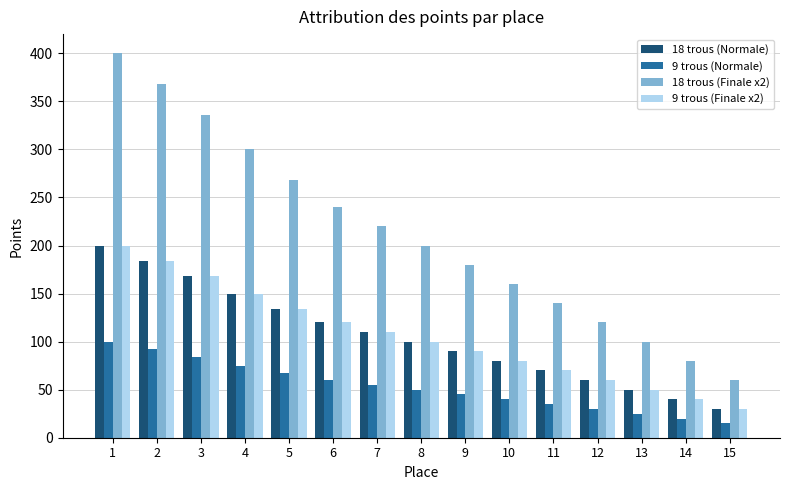

List the labels in order of 18 trous (Normale) value, smallest first.

15, 14, 13, 12, 11, 10, 9, 8, 7, 6, 5, 4, 3, 2, 1